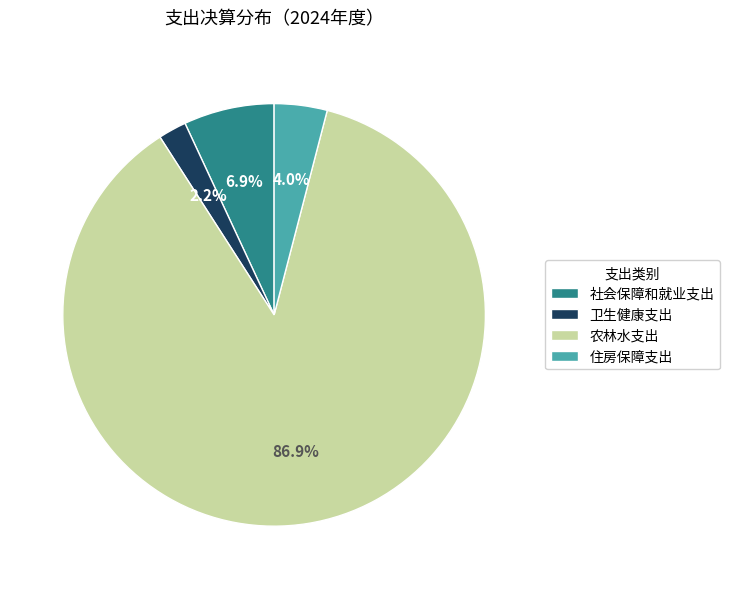

Rank the categories by value from highest to lowest.

农林水支出, 社会保障和就业支出, 住房保障支出, 卫生健康支出